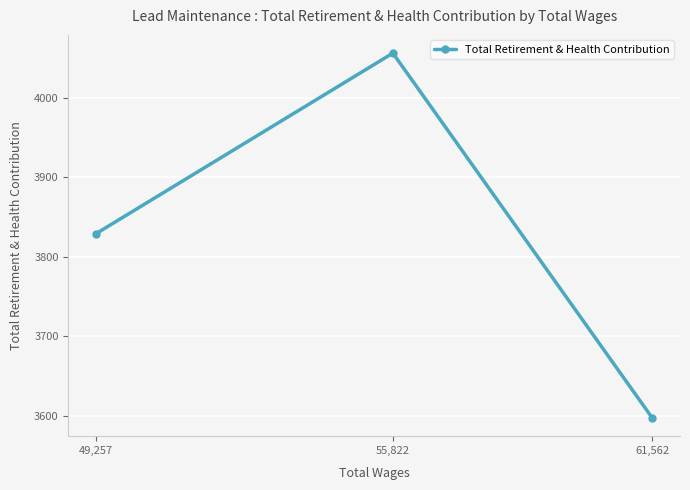

The chart shows a value of 4056 at 55,822. True or false?

True